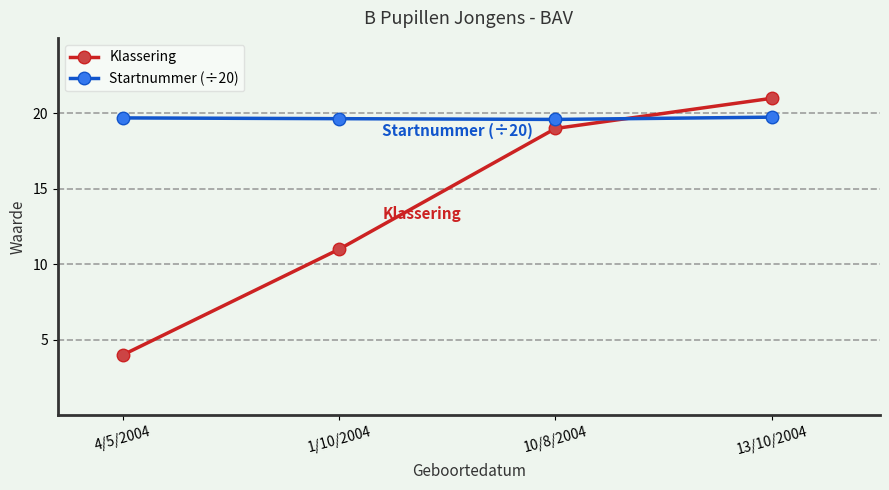

What position from the right is 4/5/2004?

4